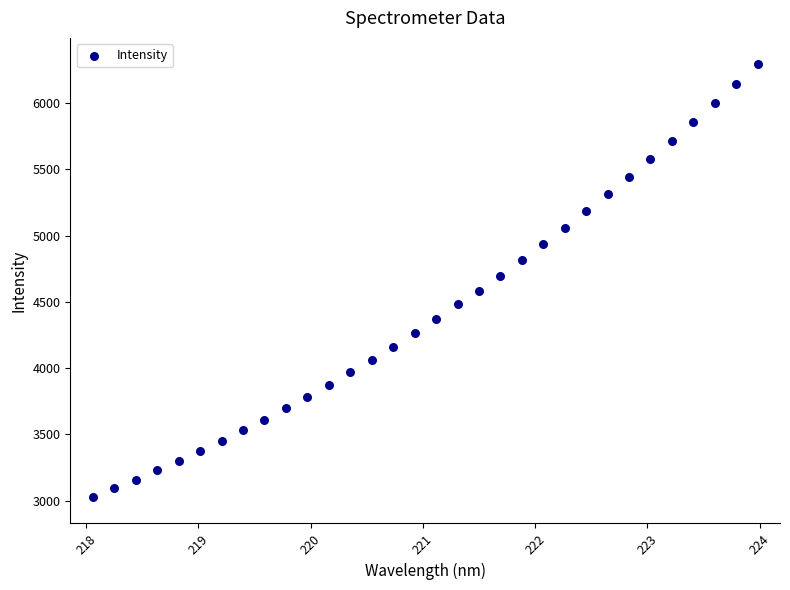

What is the range of X values (max minus min)?

5.9